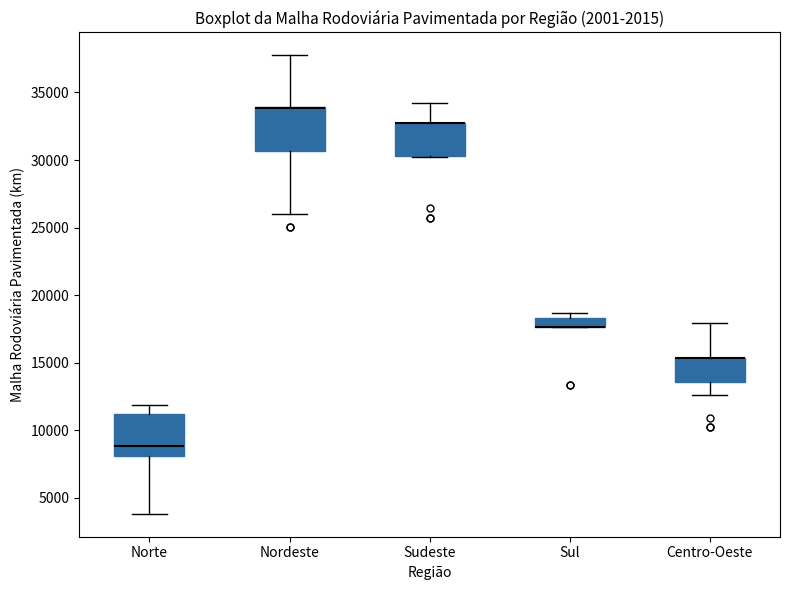

Where is the upper edge of the box for Sudeste on the y-axis? The values are not printed on the chart, so give them approximately, as read against the axis.

33000